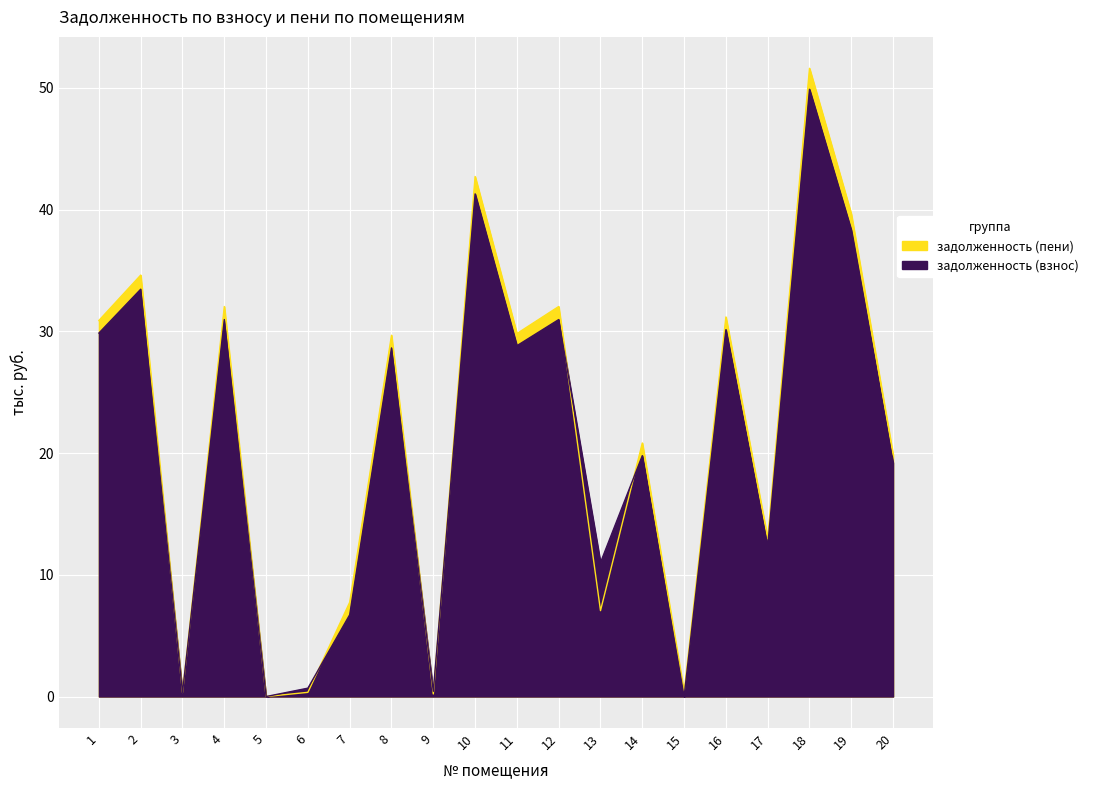

Rank the series by their average value, from lowest to highest.

задолженность (взнос), задолженность (пени)